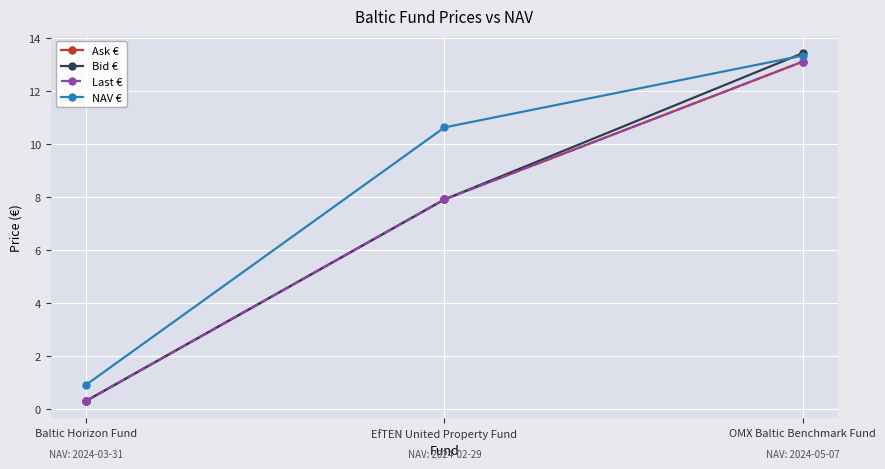

What is the spread (max minus min) of values at OMX Baltic Benchmark Fund?

0.3